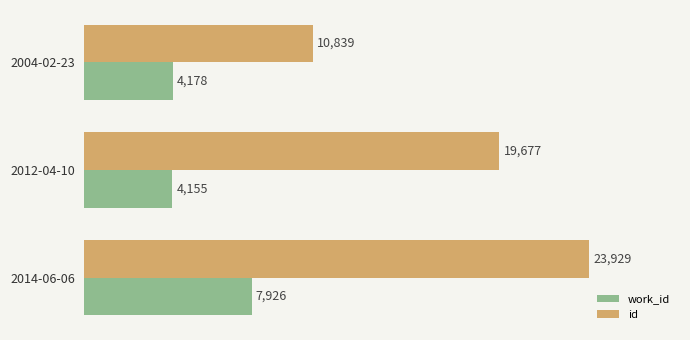

The value of id at 2004-02-23 is 15676. True or false?

False